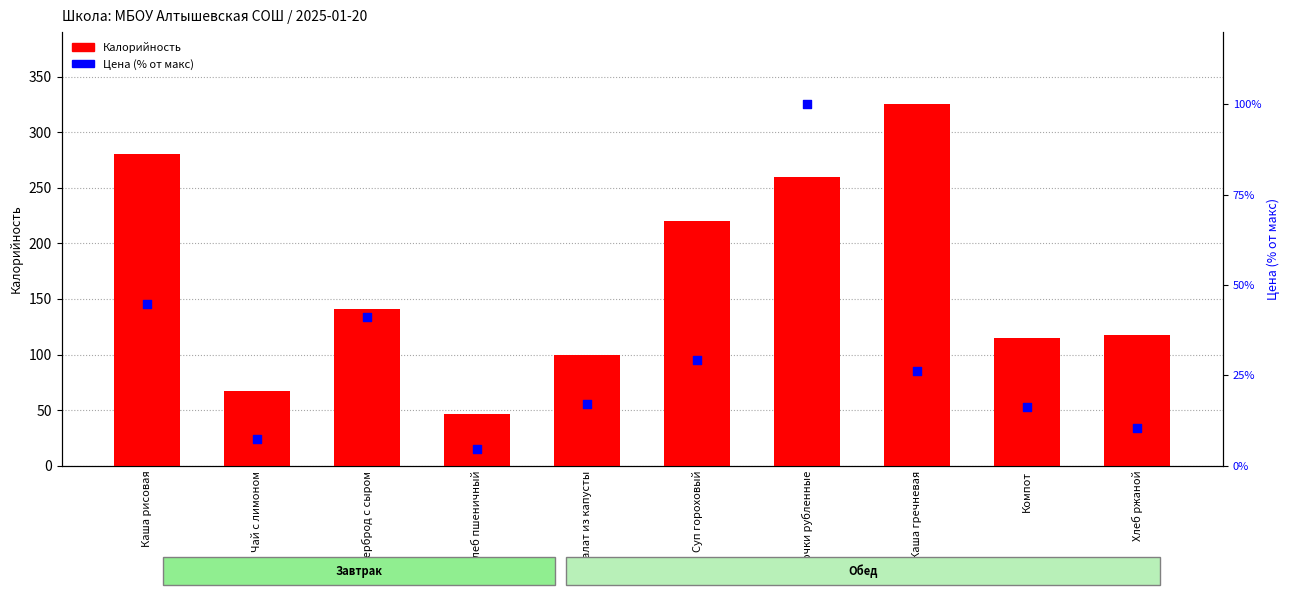

Which series has the widest spread of Y values?

Калорийность